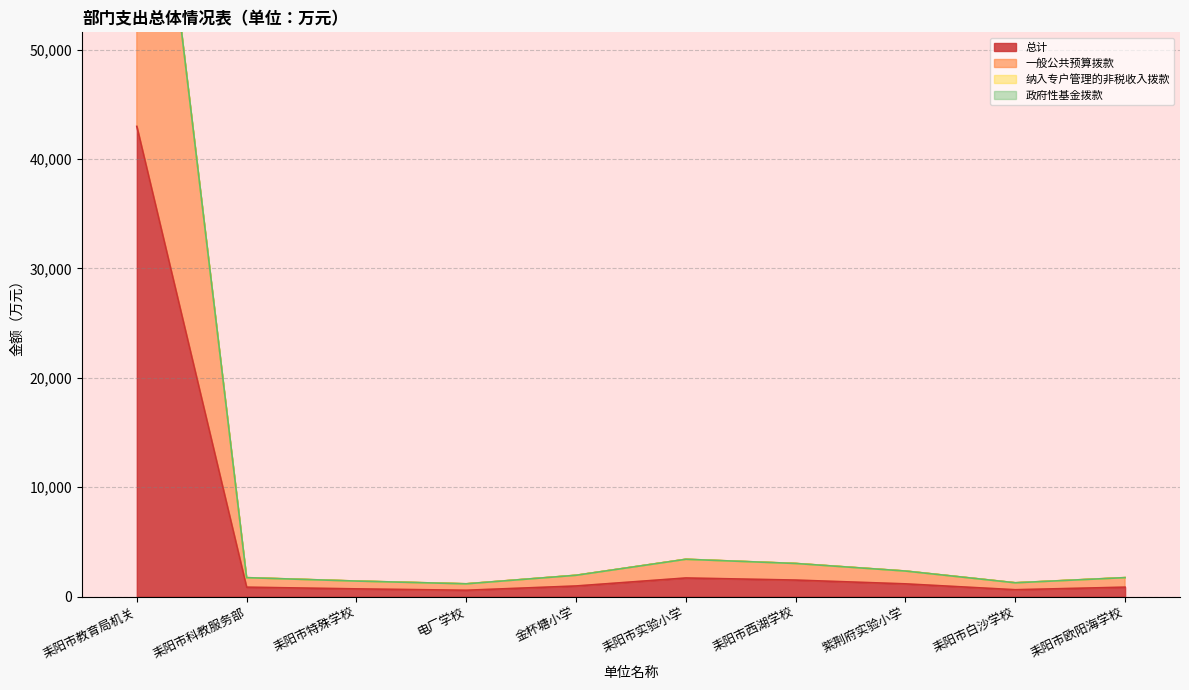

What value does the 总计 series have at 紫荆府实验小学?

1171.1